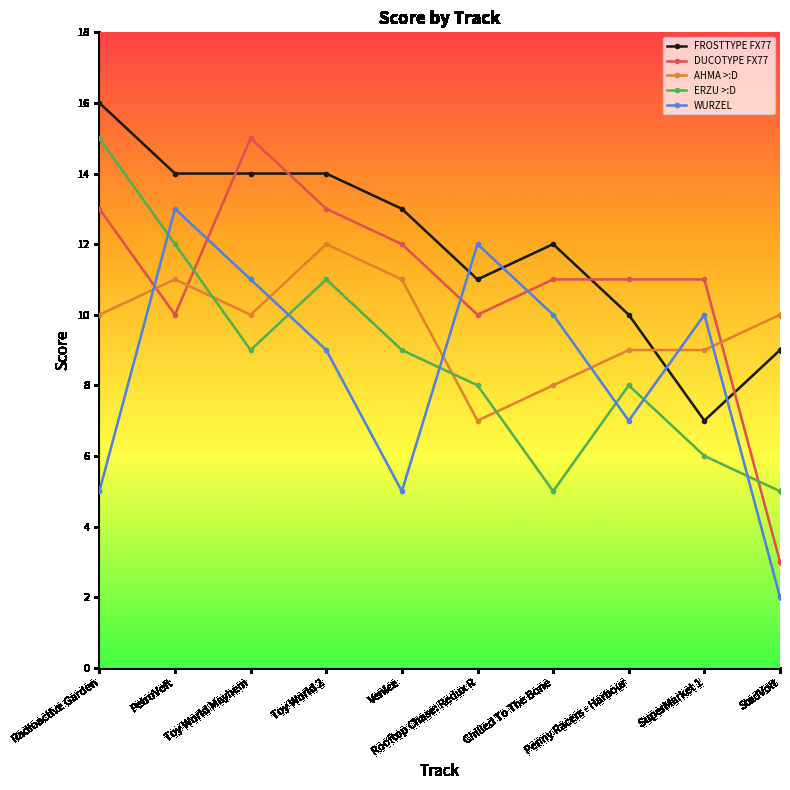

The value of ERZU >:D at StadVolt is 5. True or false?

True